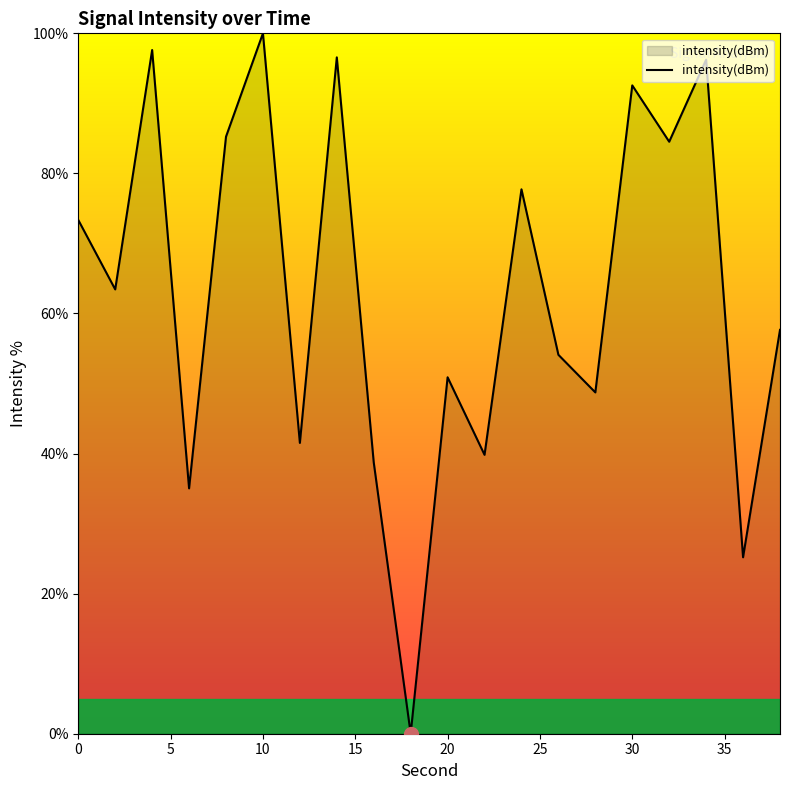

True or false: there are more than 1 points higher than both neighbors.

True